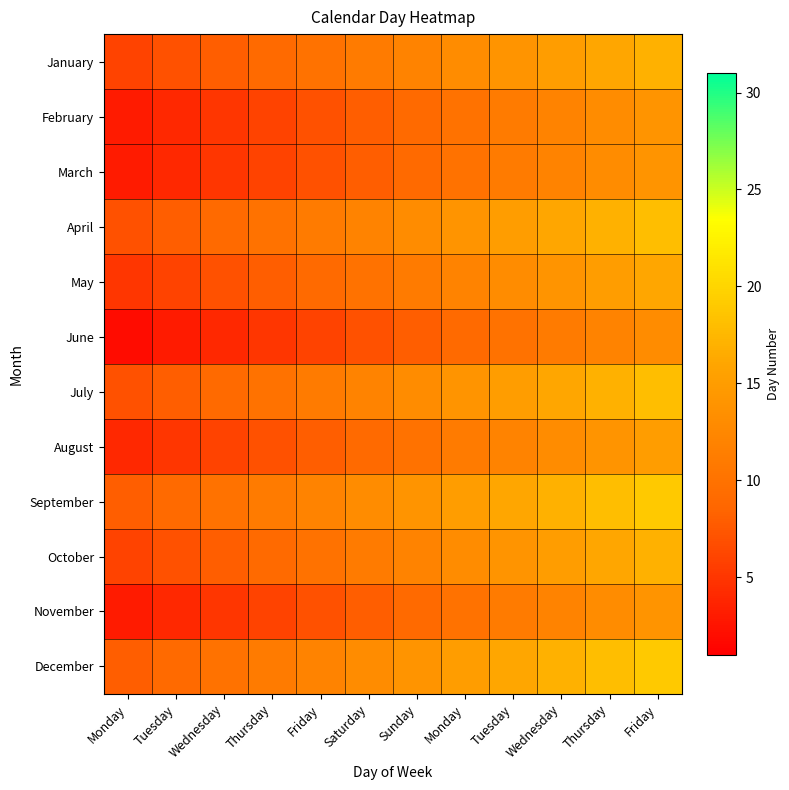

At how many categories does at least one series exceed 13?

6